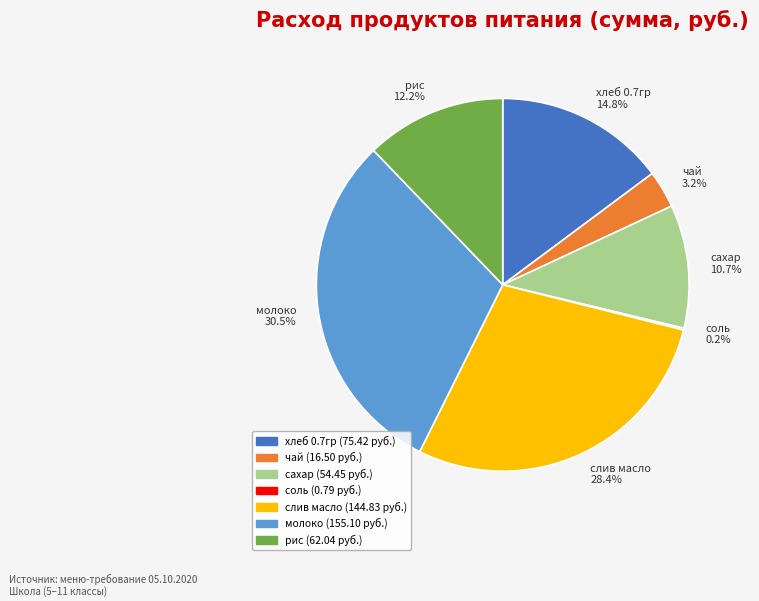

True or false: сахар accounts for 1% of the total.

False